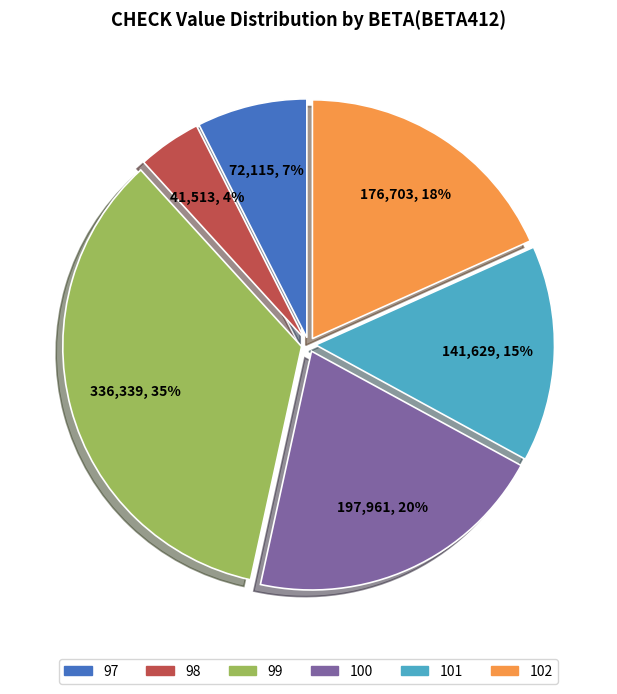

To the nearest percent, what is the difference between the 100 and 102 slice percentages?

2%